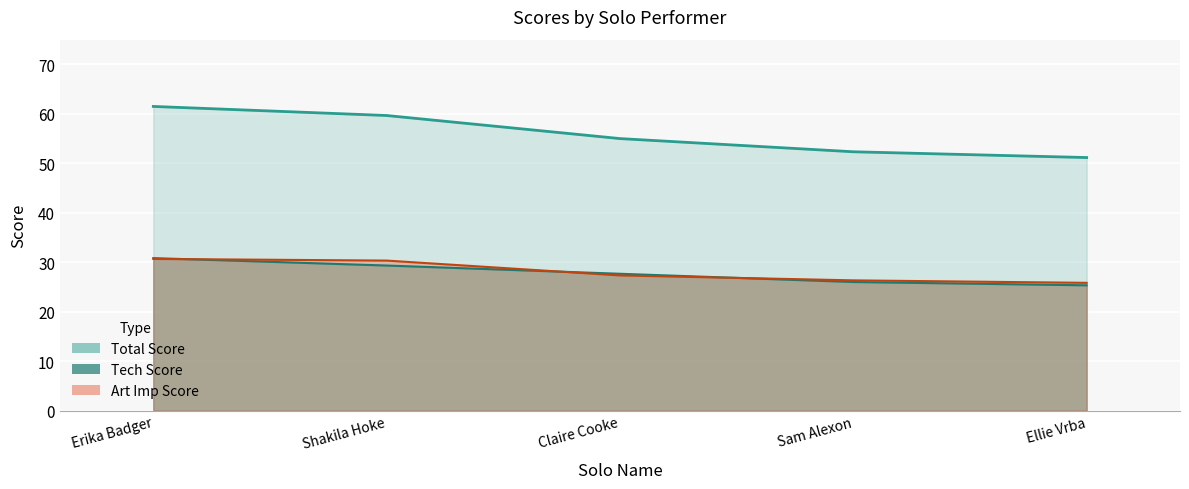

True or false: Art Imp Score has more than 1 points higher than both neighbors.

False